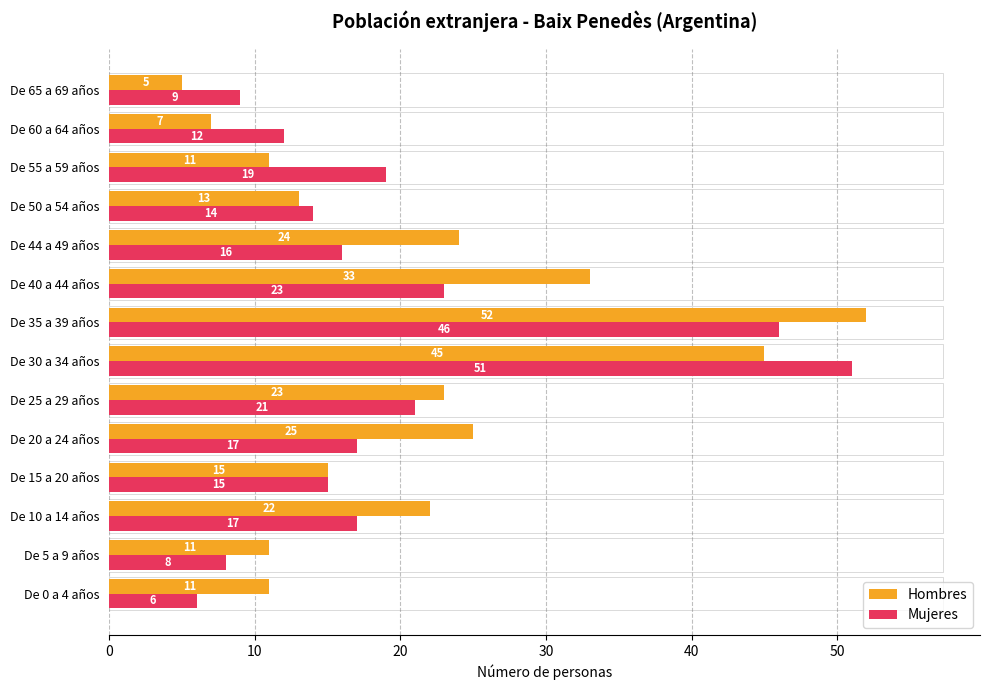

Is the value of Hombres at De 35 a 39 años greater than the value of Mujeres at De 40 a 44 años?

Yes